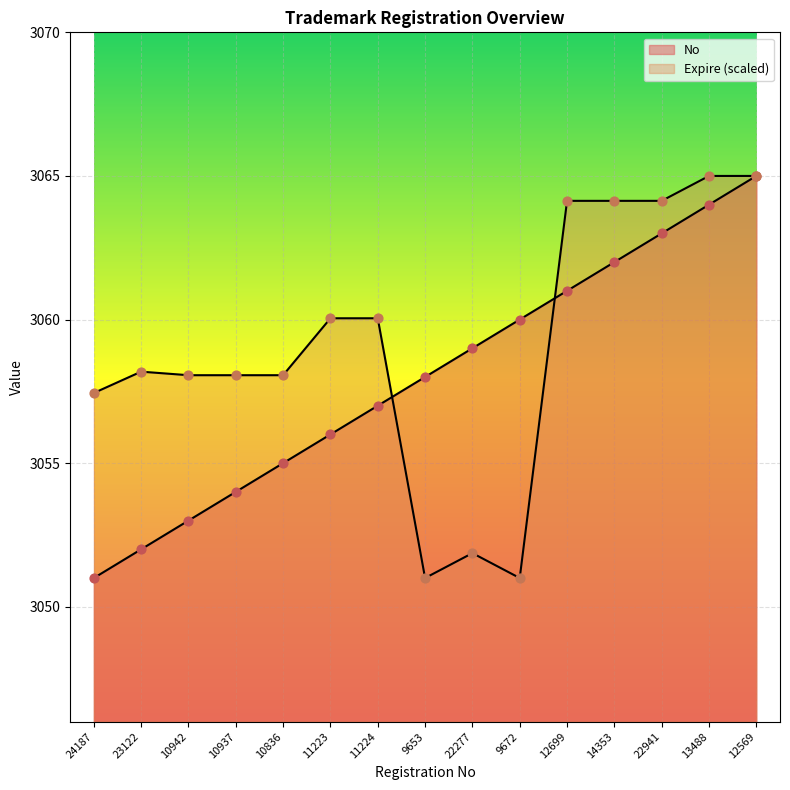

Which series reaches the maximum Y coordinate?

No